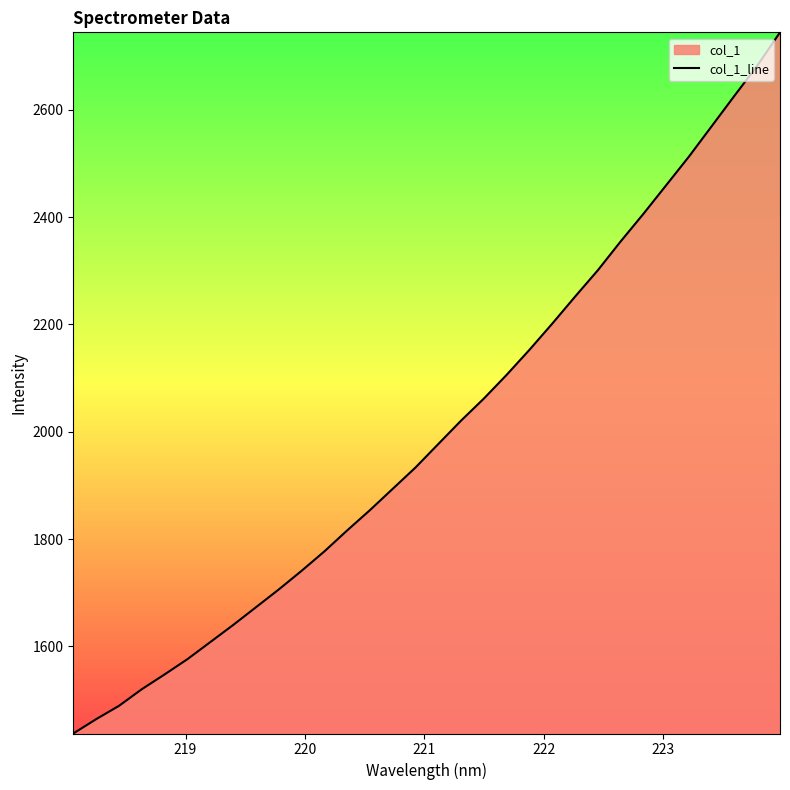

What is the smallest value displayed?

1437.7